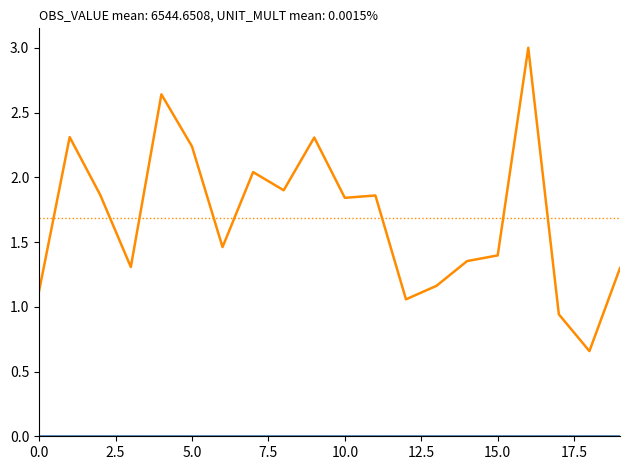

What is the maximum value shown in the chart?

3.0